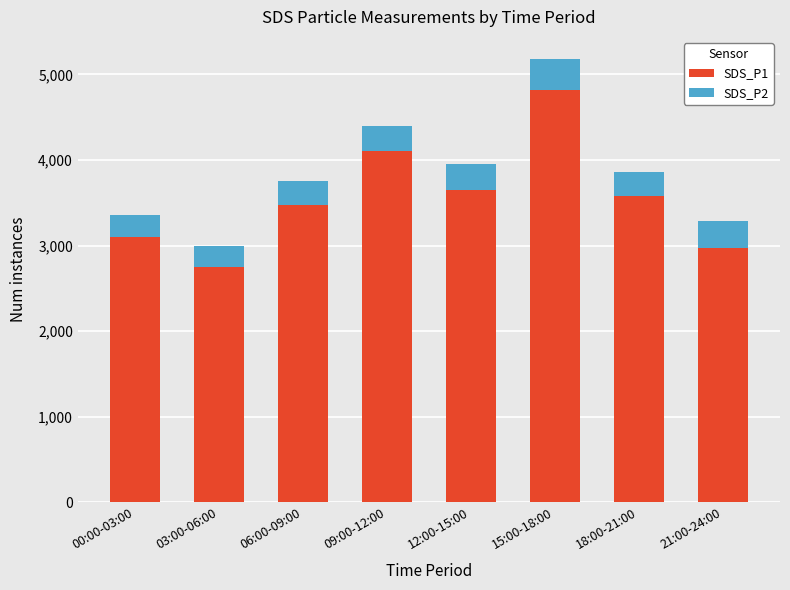

True or false: SDS_P1 has a value of 3650 at 12:00-15:00.

True